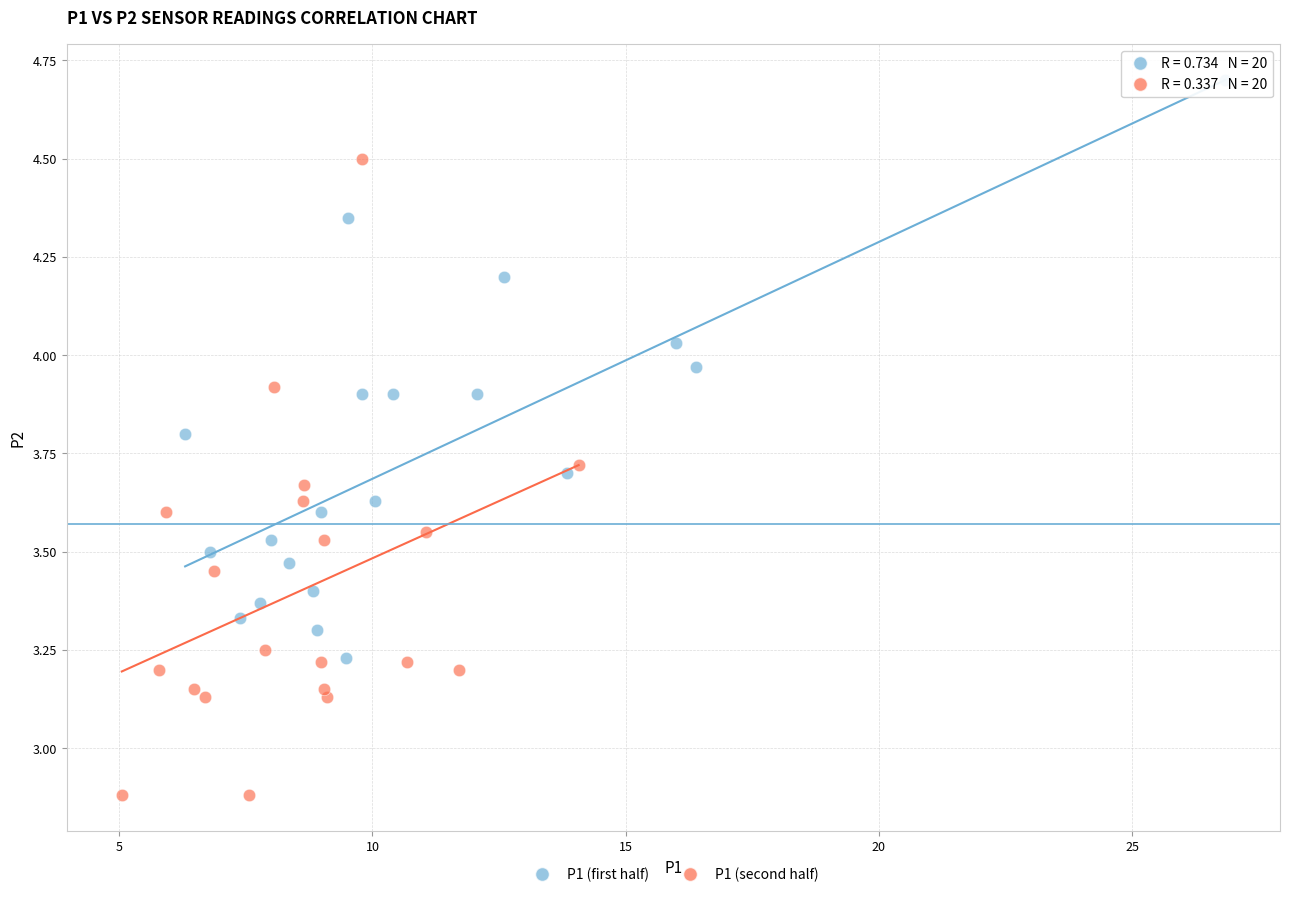

Which series reaches the maximum Y coordinate?

P1 (first half)